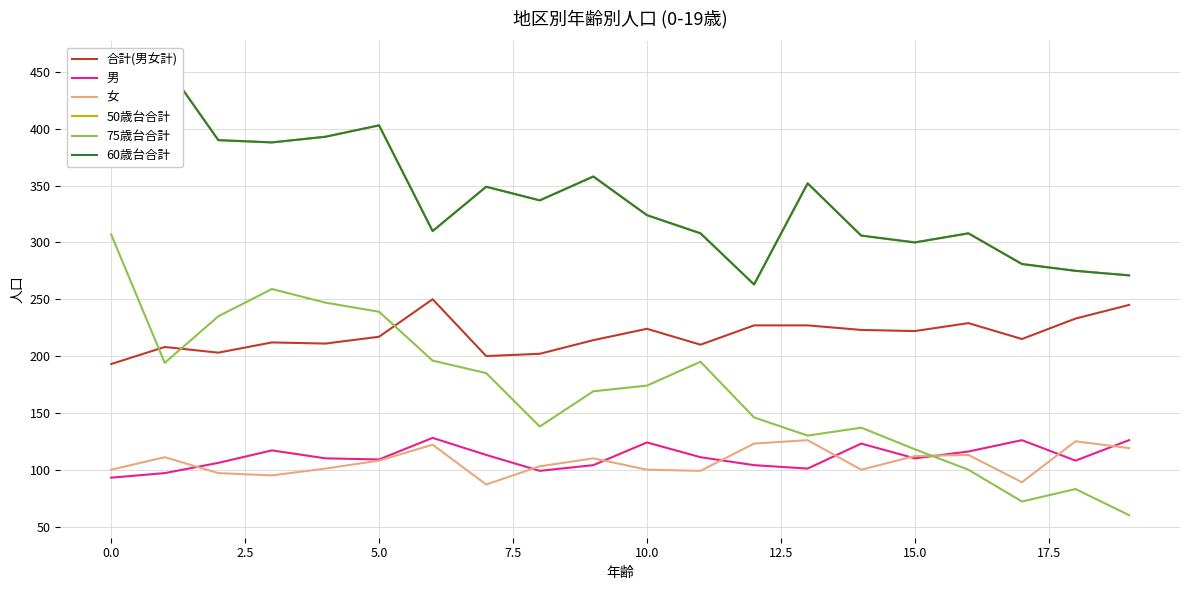

How many lines are shown in the chart?

6